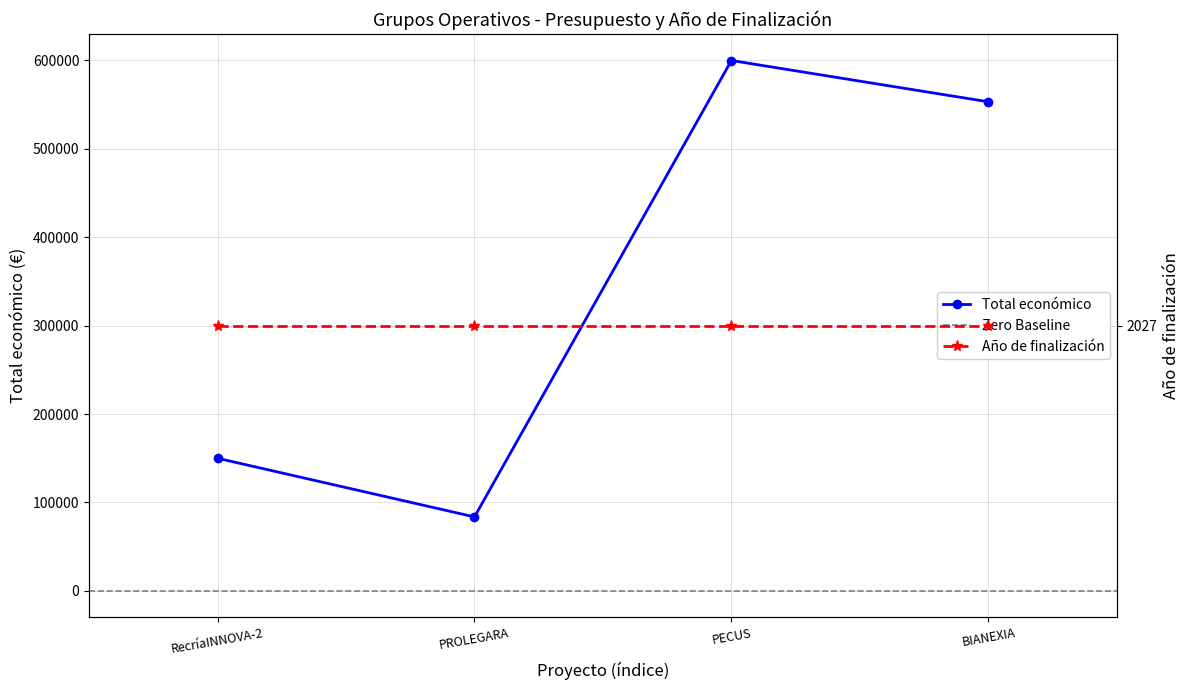

How many interior local peaks (higher than both neighbors) does the data have?

1